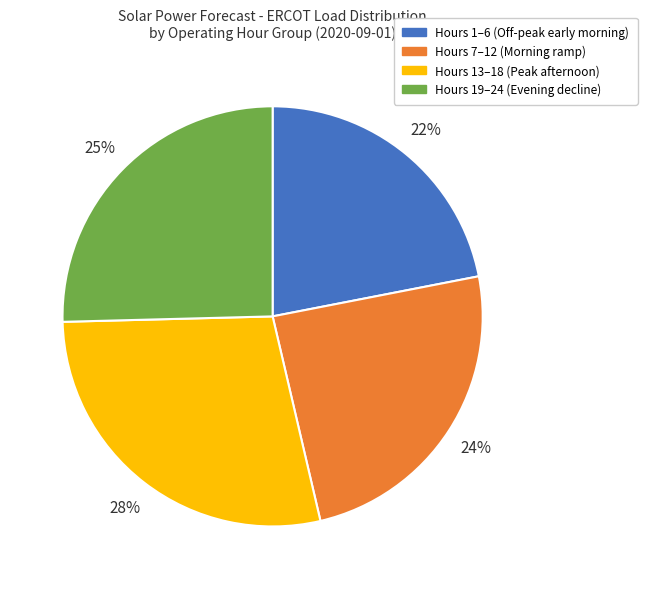

To the nearest percent, what is the average slice percentage?

25%